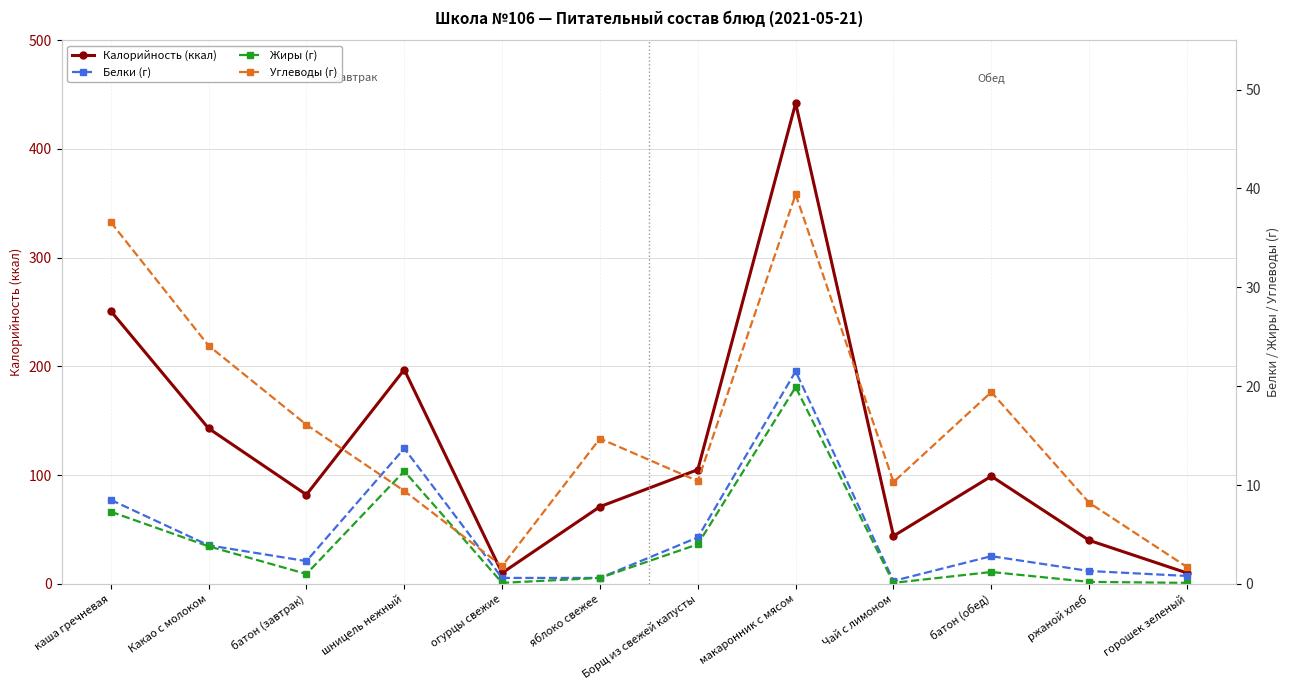

Reading left to right, transcribe all the data shown in this chart.

Калорийность (ккал): каша гречневая=251.0	Какао с молоком=143.0	батон (завтрак)=82.0	шницель нежный=197.0	огурцы свежие=10.0	яблоко свежее=71.0	Борщ из свежей капусты=105.0	макаронник с мясом=442.0	Чай с лимоном=44.0	батон (обед)=99.0	ржаной хлеб=40.0	горошек зеленый=10.0
Белки (г): каша гречневая=8.5	Какао с молоком=3.9	батон (завтрак)=2.3	шницель нежный=13.7	огурцы свежие=0.6	яблоко свежее=0.6	Борщ из свежей капусты=4.7	макаронник с мясом=21.5	Чай с лимоном=0.3	батон (обед)=2.8	ржаной хлеб=1.3	горошек зеленый=0.8
Жиры (г): каша гречневая=7.3	Какао с молоком=3.8	батон (завтрак)=1.0	шницель нежный=11.4	огурцы свежие=0.1	яблоко свежее=0.6	Борщ из свежей капусты=4.0	макаронник с мясом=19.9	Чай с лимоном=0.1	батон (обед)=1.2	ржаной хлеб=0.2	горошек зеленый=0.1
Углеводы (г): каша гречневая=36.6	Какао с молоком=24.1	батон (завтрак)=16.1	шницель нежный=9.4	огурцы свежие=1.8	яблоко свежее=14.7	Борщ из свежей капусты=10.4	макаронник с мясом=39.4	Чай с лимоном=10.3	батон (обед)=19.4	ржаной хлеб=8.2	горошек зеленый=1.7